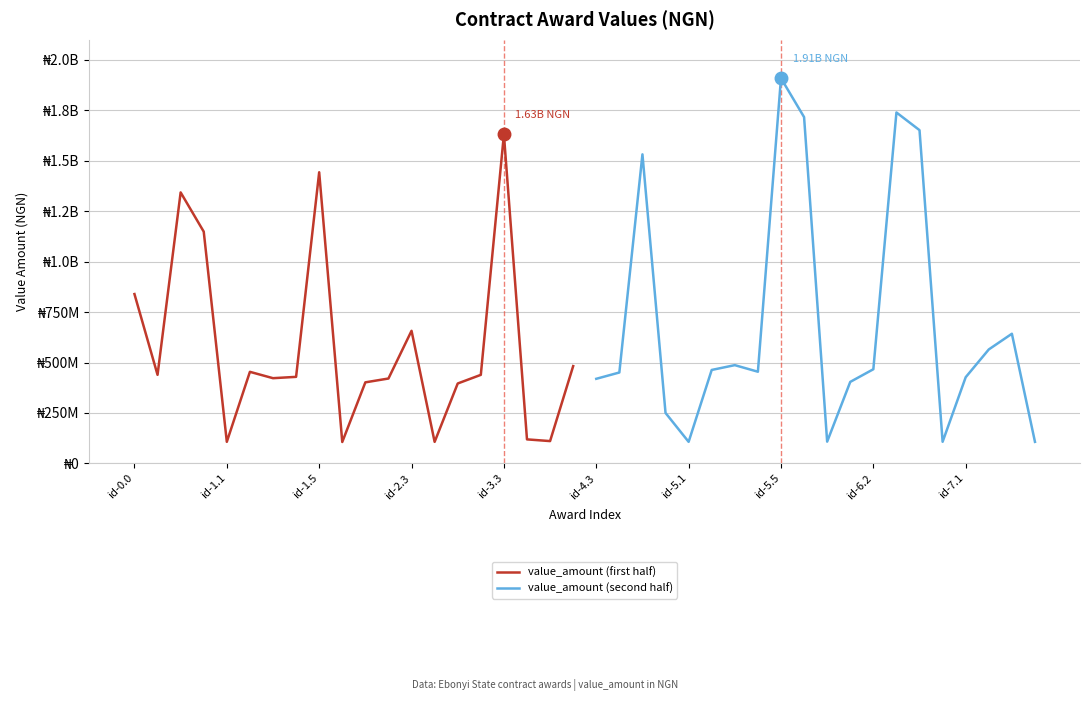

The value_amount (first half) series shows 1630590000.0 at id-3.3. True or false?

True